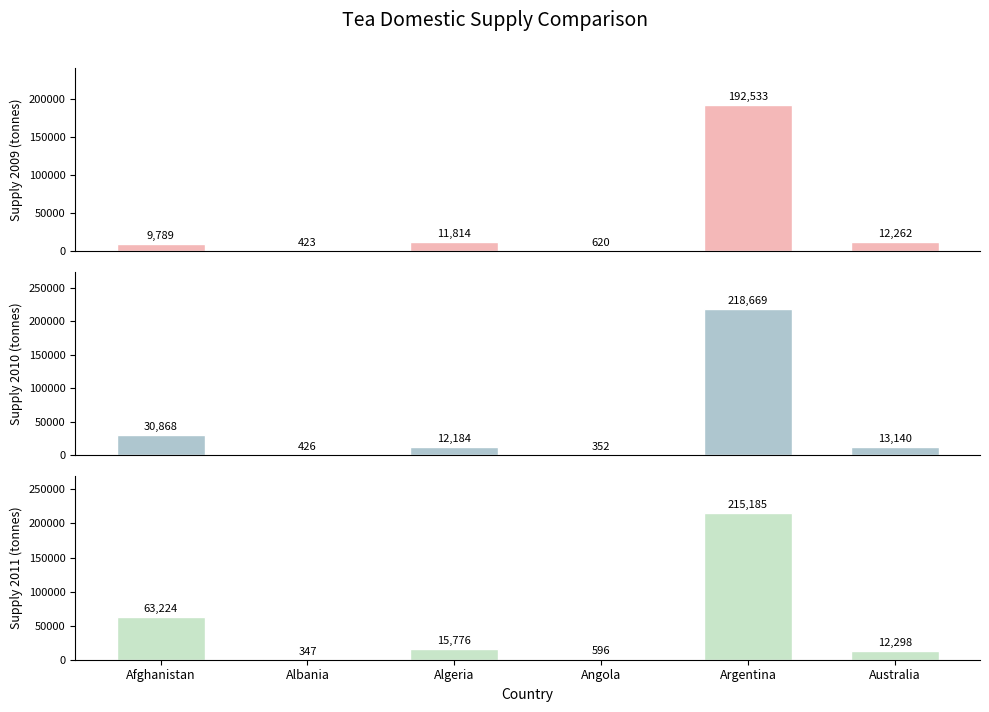

How many categories are shown in the chart?

6